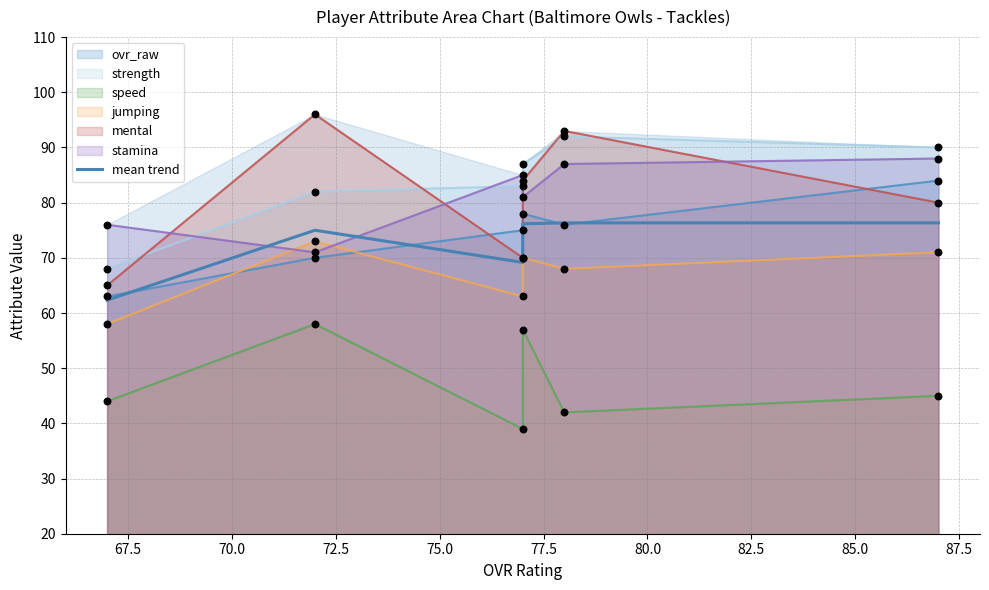

What is the ratio of the value at 67.5 to the value at 75.0?

1.0